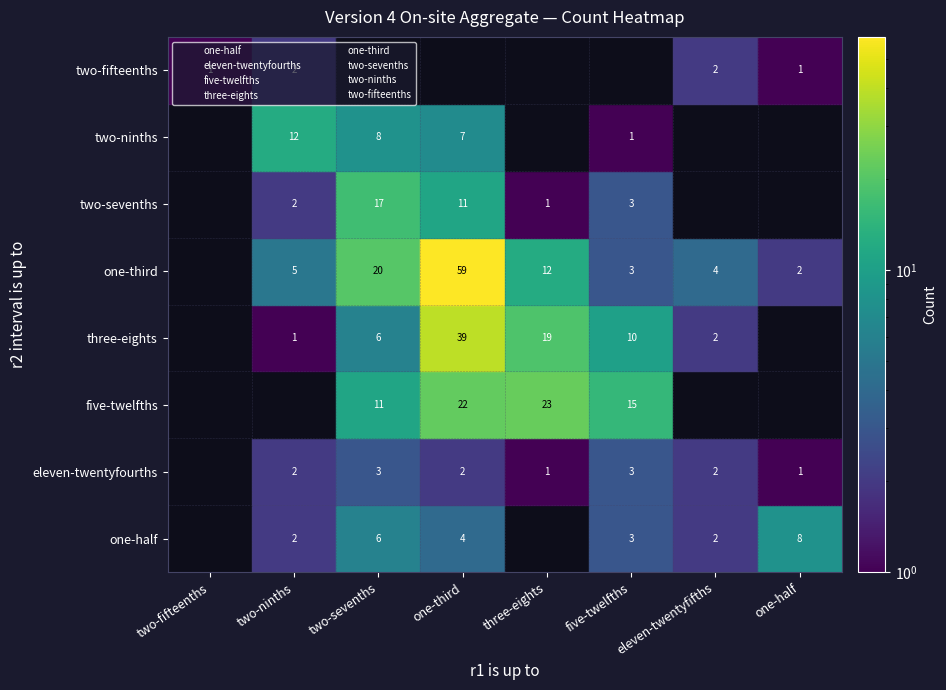

How many values in the five-twelfths series exceed 11?

3